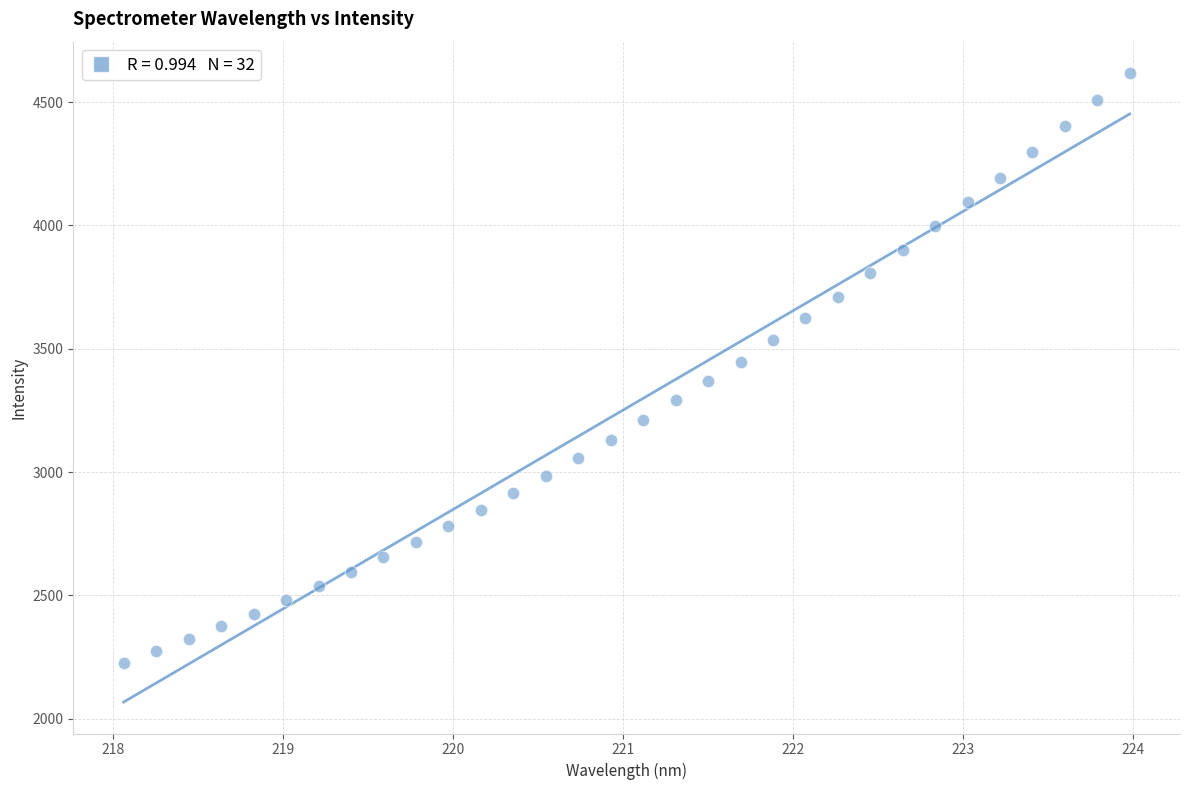

What is the range of X values (max minus min)?

5.9